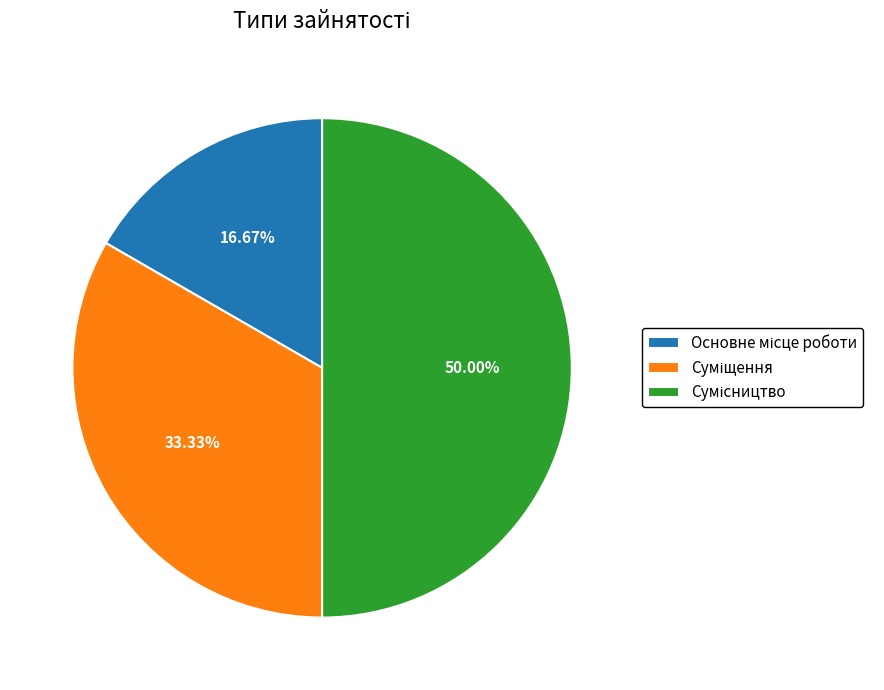

To the nearest percent, what is the difference between the Основне місце роботи and Сумісництво slice percentages?

33%